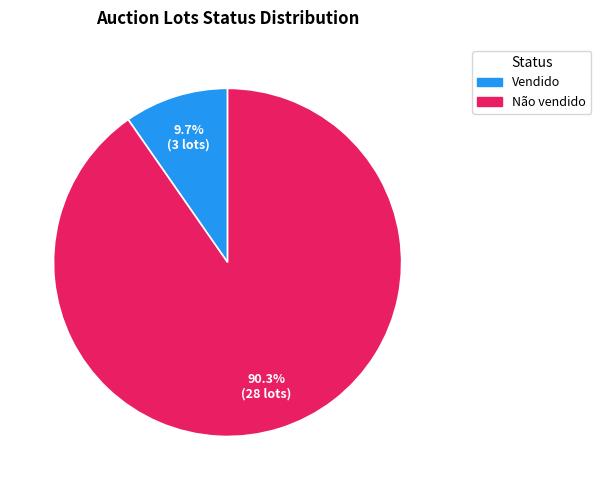

Does Vendido account for over 50% of the chart?

No